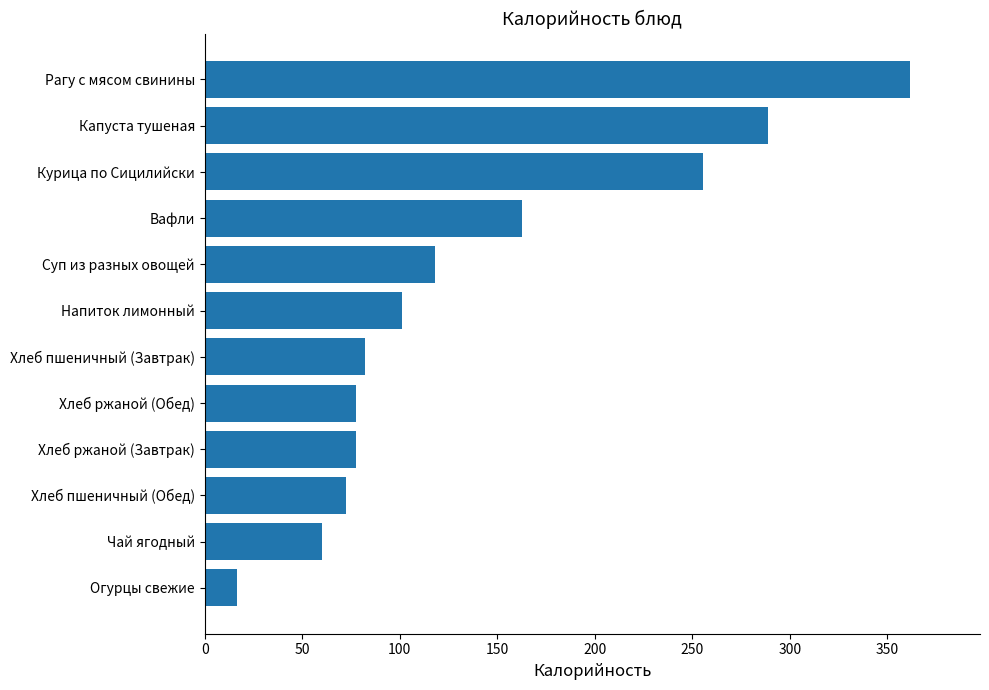

At which label is the value closest to 188?

Вафли